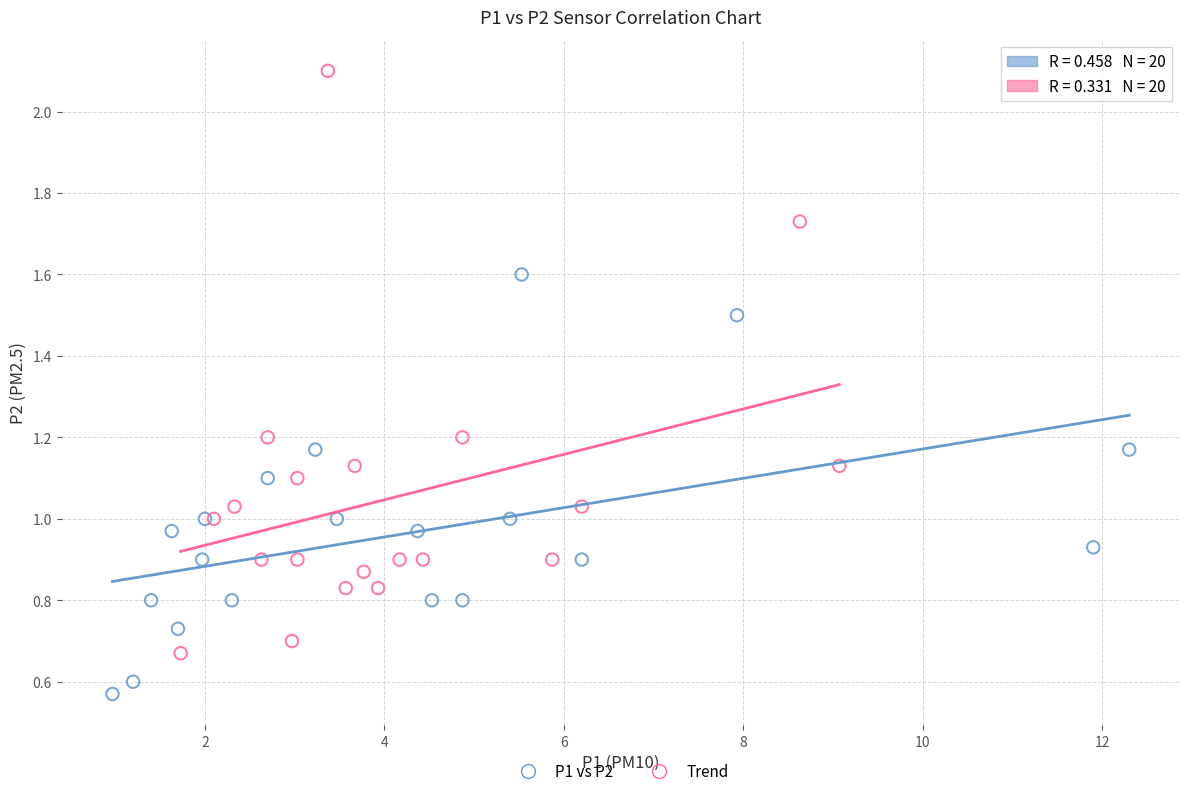

Which series reaches the minimum Y coordinate?

P1 vs P2